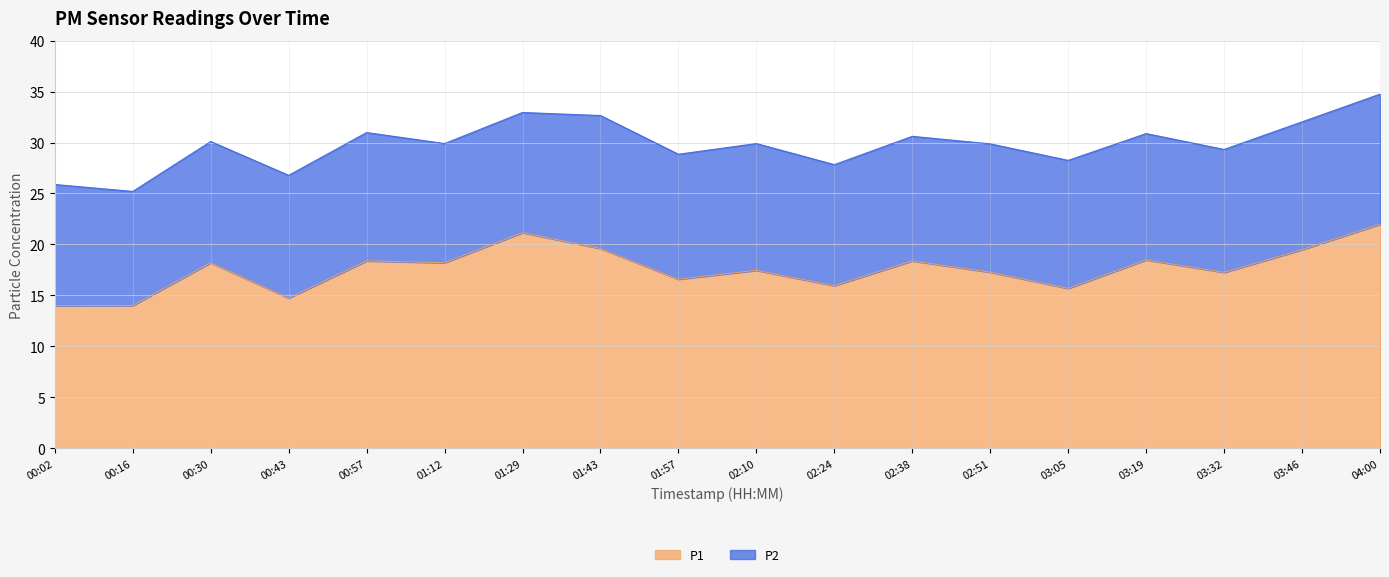

The value at 01:12 is 11.5. True or false?

False